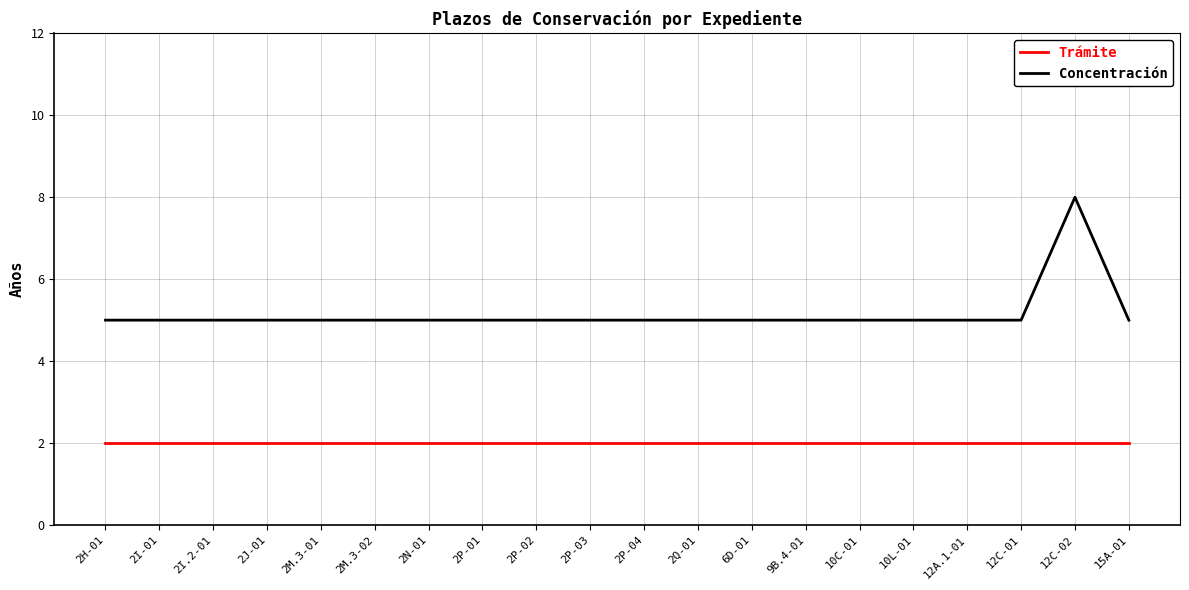

What is the minimum value for Concentración?

5